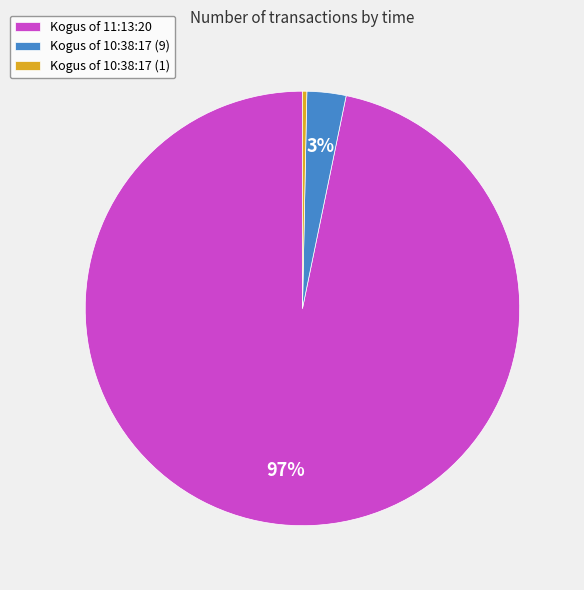

True or false: Kogus of 11:13:20 accounts for 97% of the total.

True